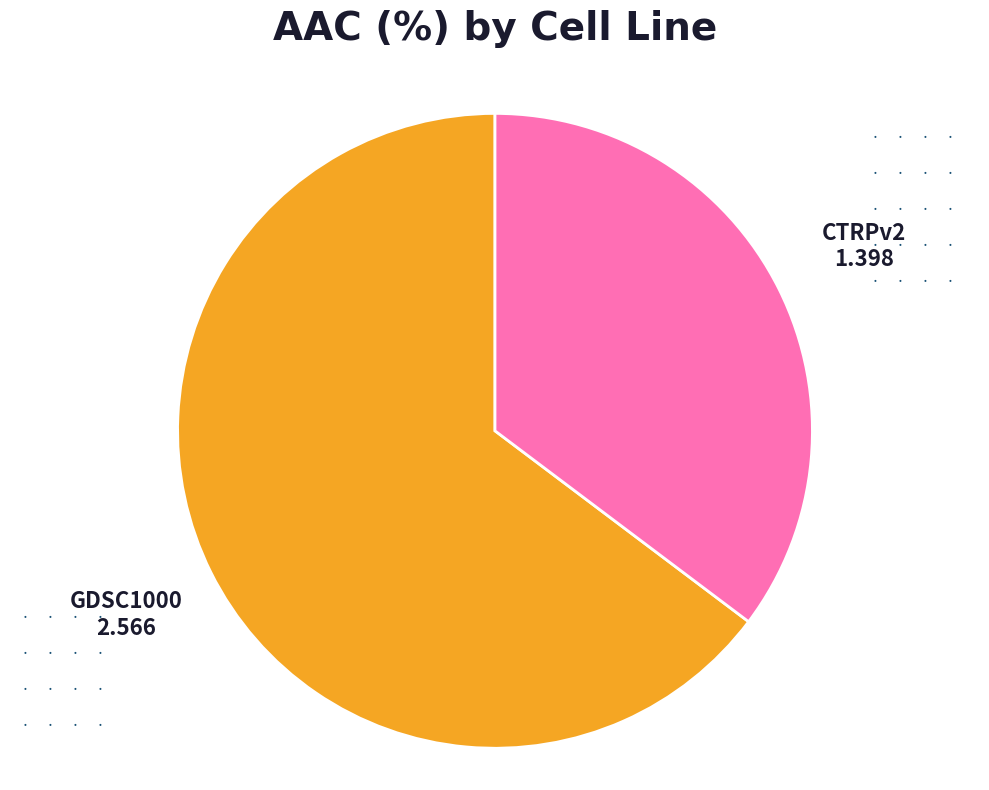

Between CTRPv2 and GDSC1000, which is larger?

GDSC1000